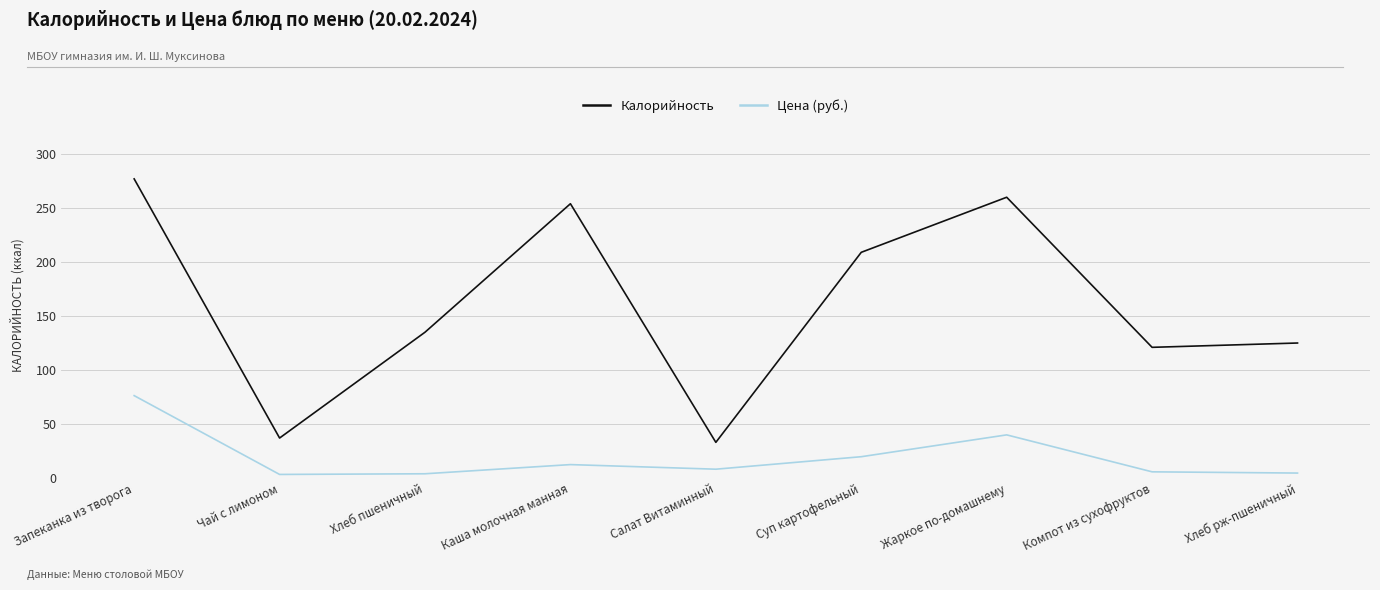

Which series has the widest spread of values?

Калорийность